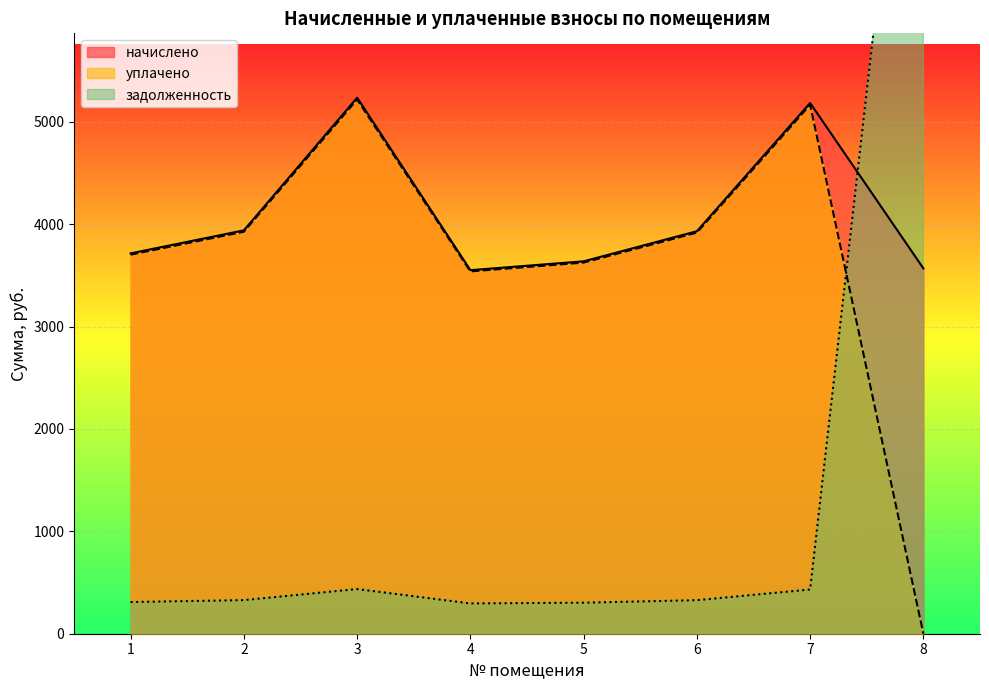

Reading left to right, transcribe all the data shown in this chart.

начислено: 1=3715.2	2=3939.8	3=5235.8	4=3551.0	5=3637.4	6=3931.2	7=5184.0	8=3568.3
уплачено: 1=3702.3	2=3926.2	3=5217.7	4=3538.7	5=3624.8	6=3917.6	7=5166.0	8=0.0
задолженность: 1=309.6	2=328.3	3=436.3	4=295.9	5=303.1	6=327.6	7=432.0	8=10165.4